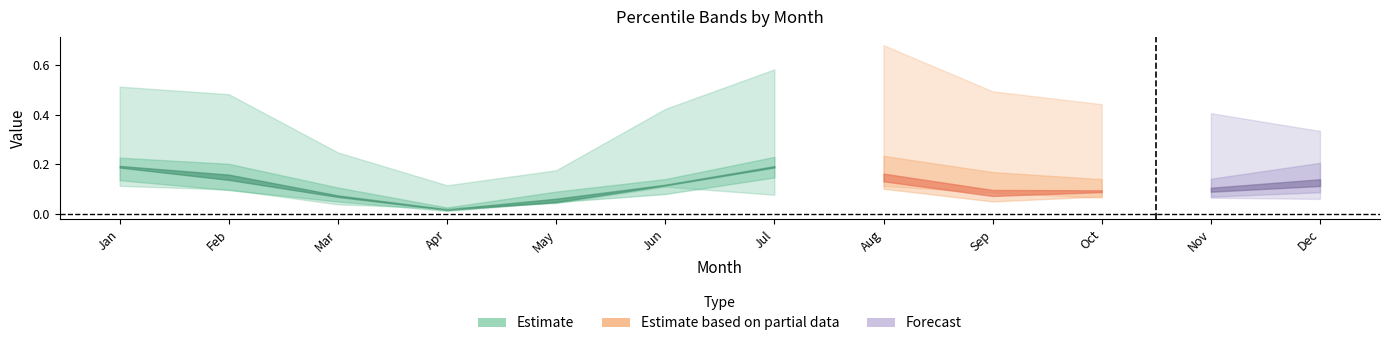

Is the value of pct95 at May greater than the value of pct25 at Jul?

Yes